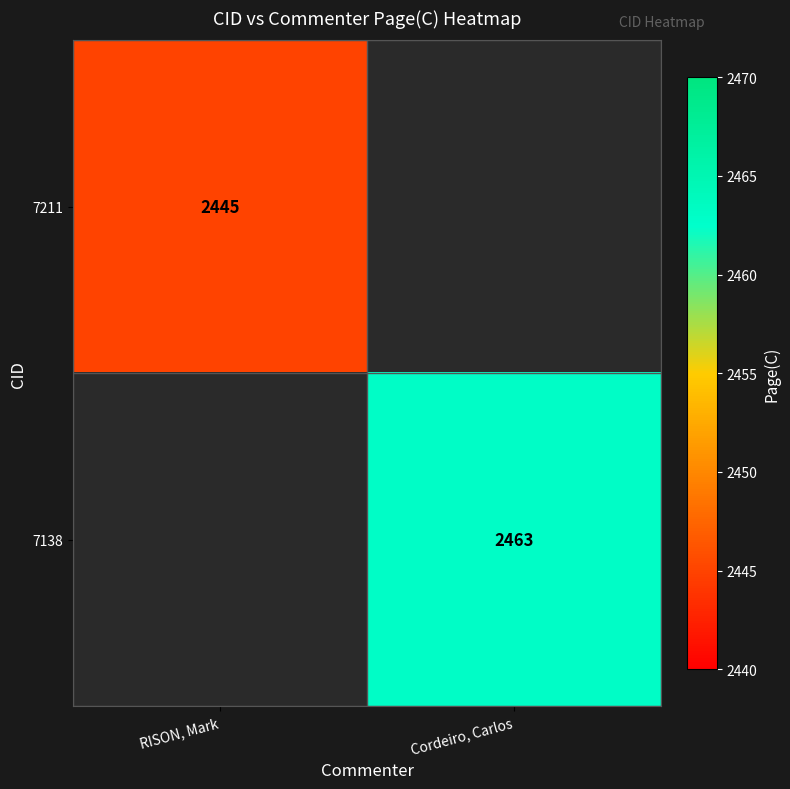

At how many categories does at least one series exceed 2453?

1